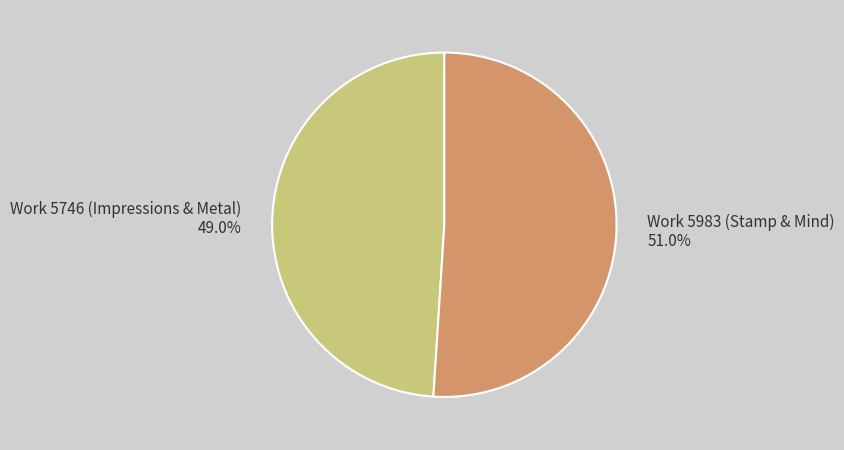

To the nearest percent, what is the difference between the largest and smallest slice percentages?

2%